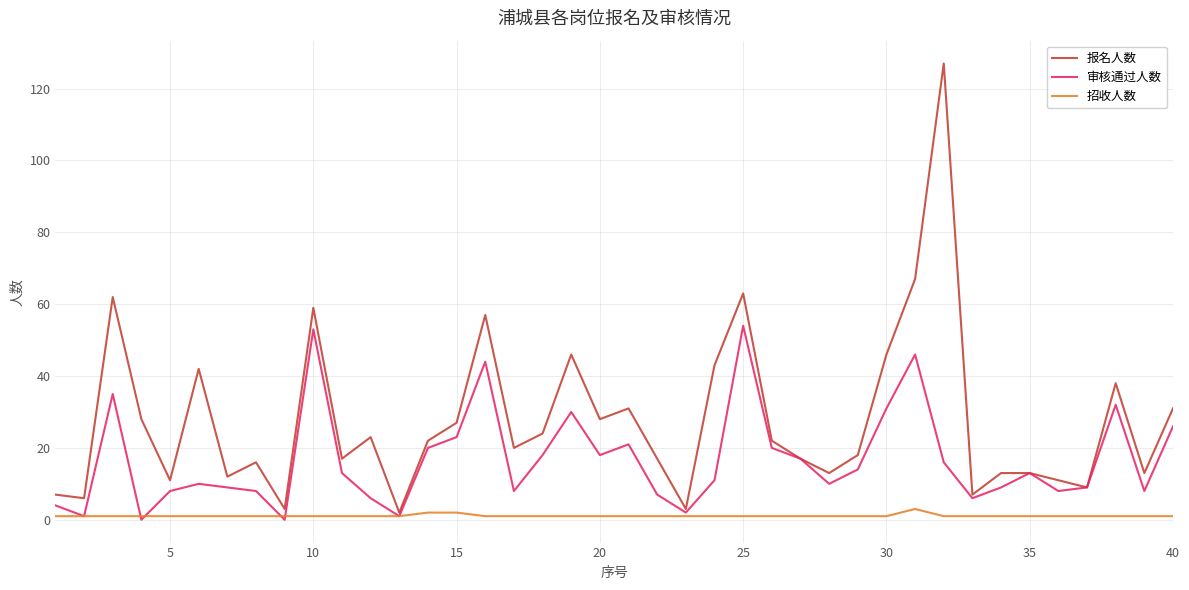

At how many categories does at least one series exceed 89?

1